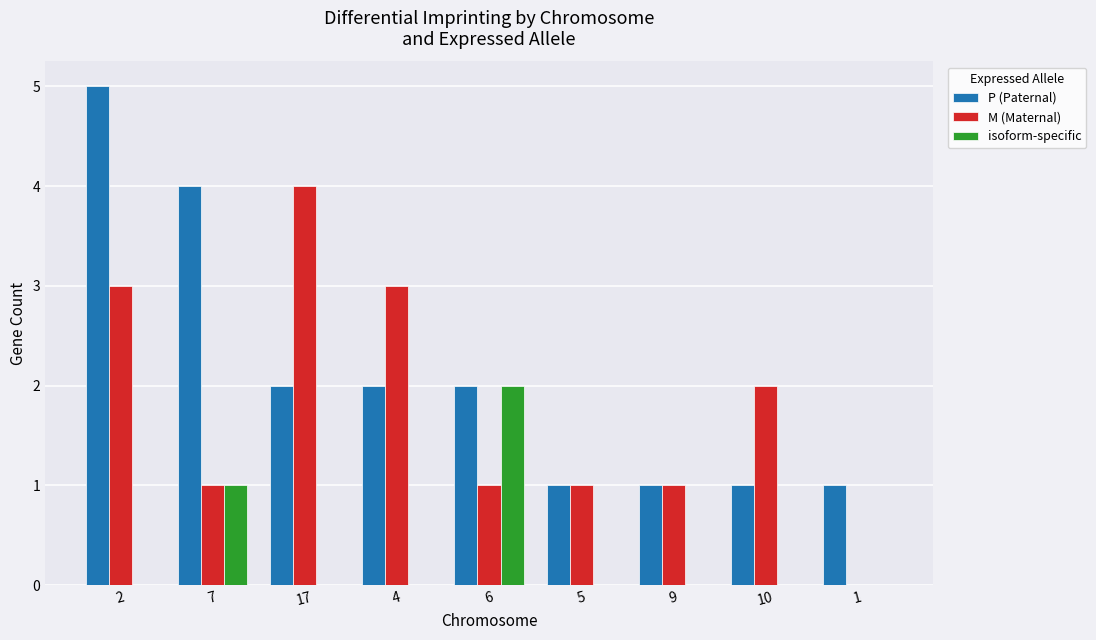

What are all the series names shown in the legend?

P (Paternal), M (Maternal), isoform-specific